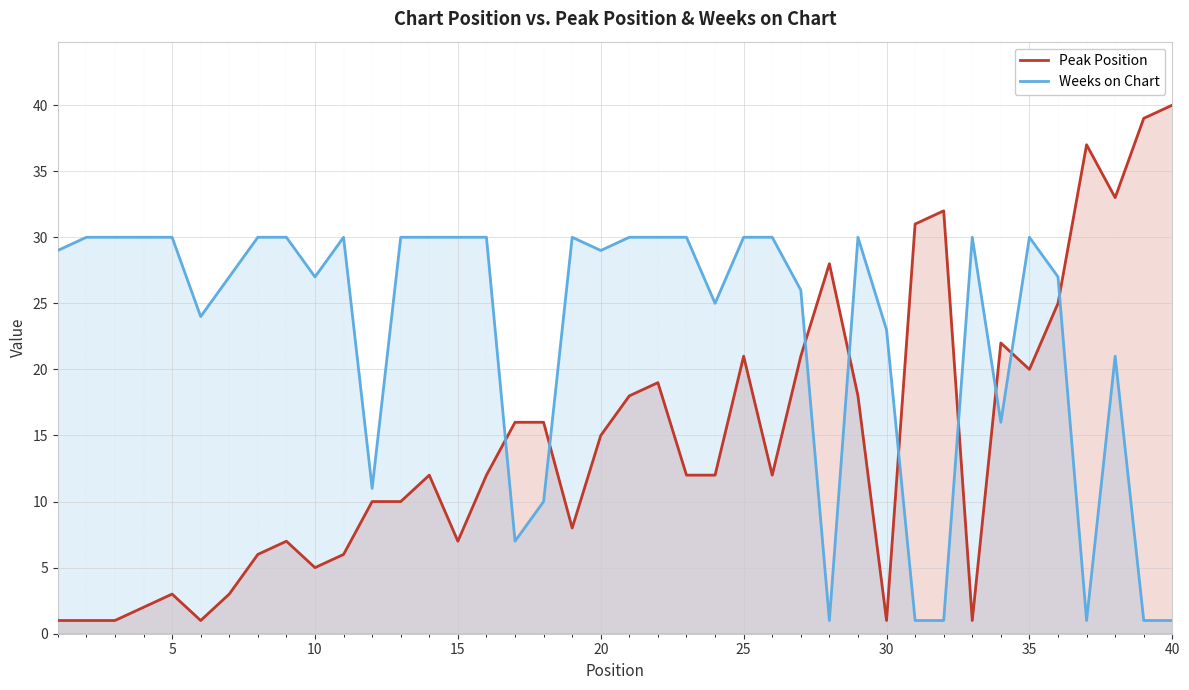

True or false: Weeks on Chart has more than 1 points higher than both neighbors.

True